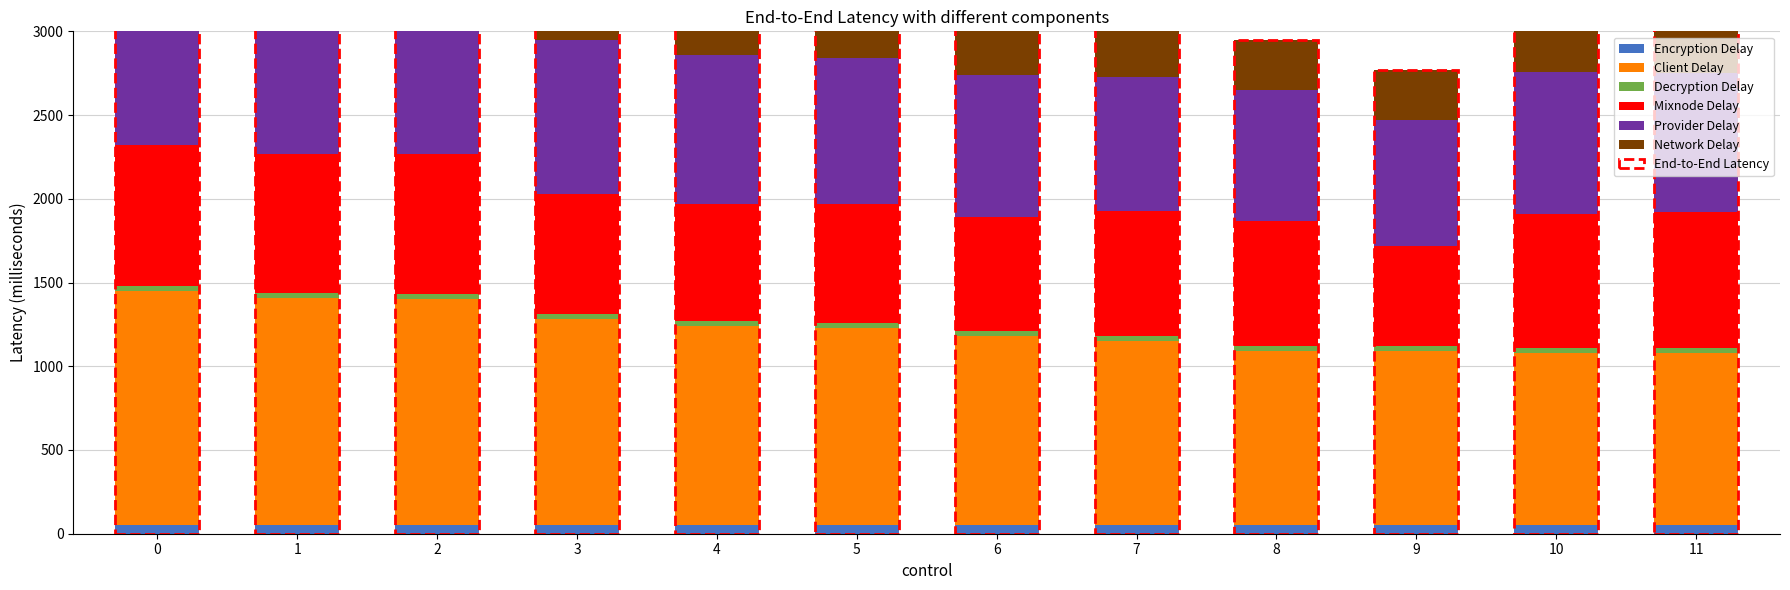

List the series in order of their peak value, highest first.

Client Delay, Provider Delay, Mixnode Delay, Network Delay, Encryption Delay, Decryption Delay